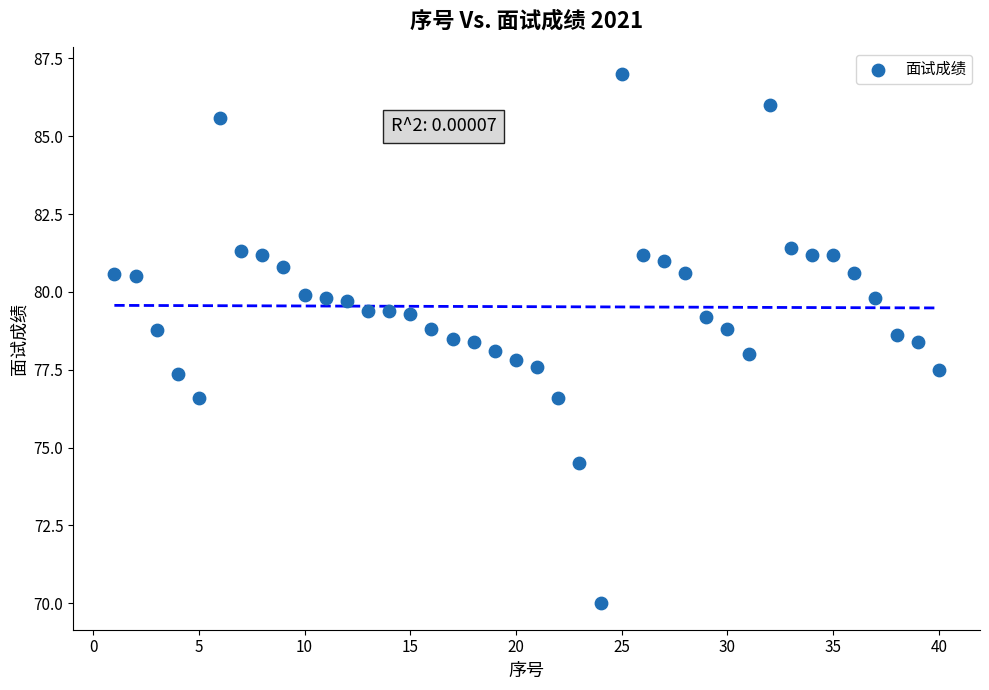

What is the range of Y values (max minus min)?

17.0